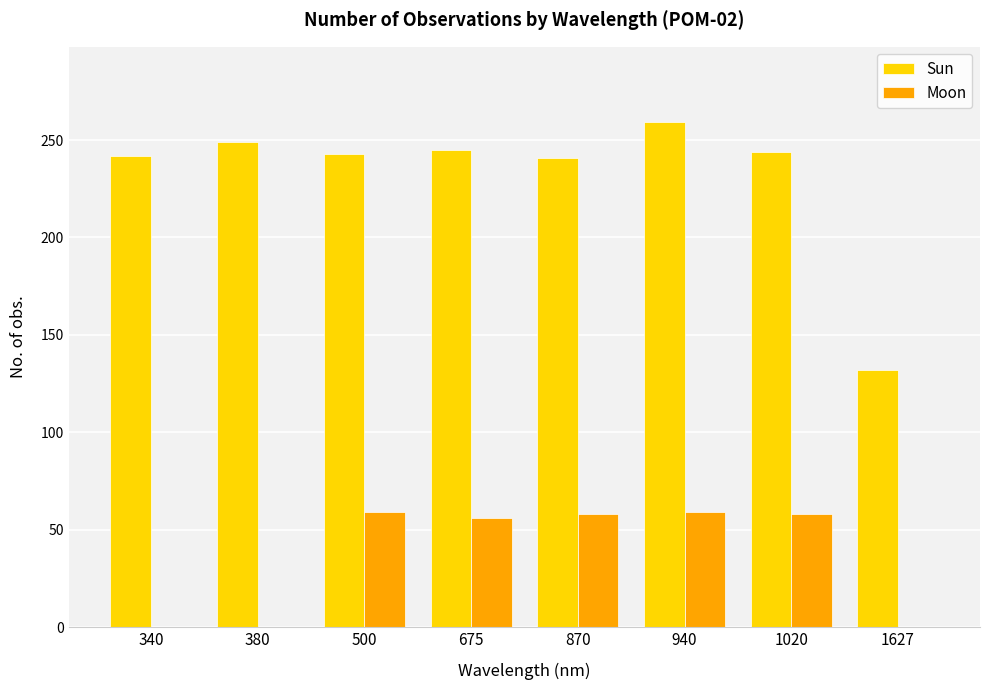

Read the Moon value at 870, to the nearest 5.

60